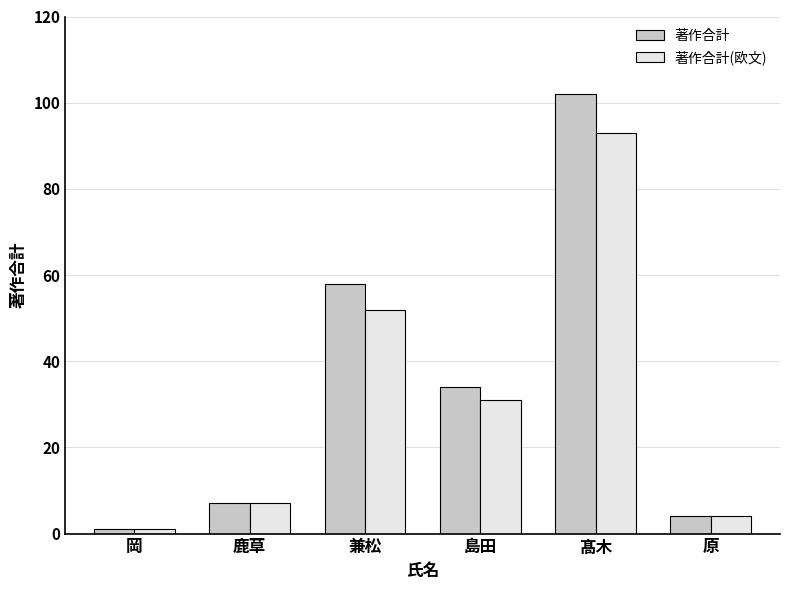

How many data points does each series have?

6